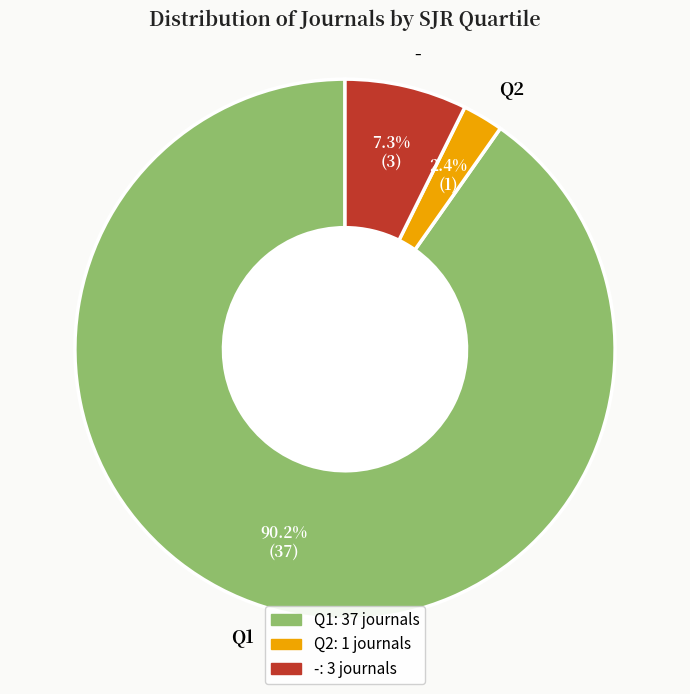

Does any single category account for the majority?

Yes